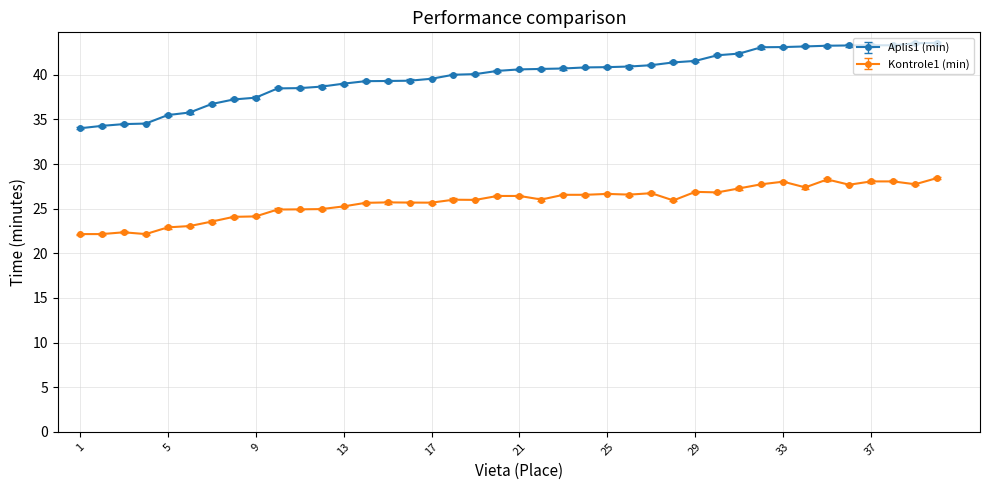

What is the difference between the maximum and minimum values in the Aplis1 (min) series?

9.6